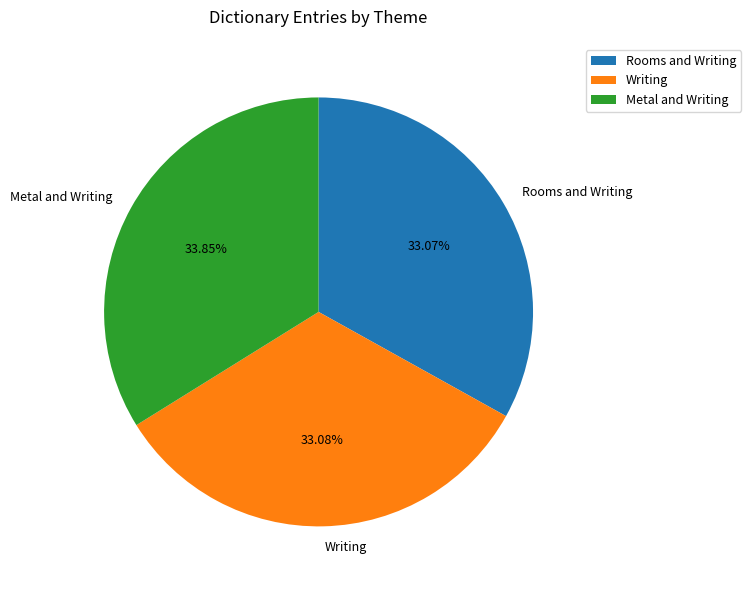

Approximately how many times larger is the value at Rooms and Writing compared to Writing?

1.0